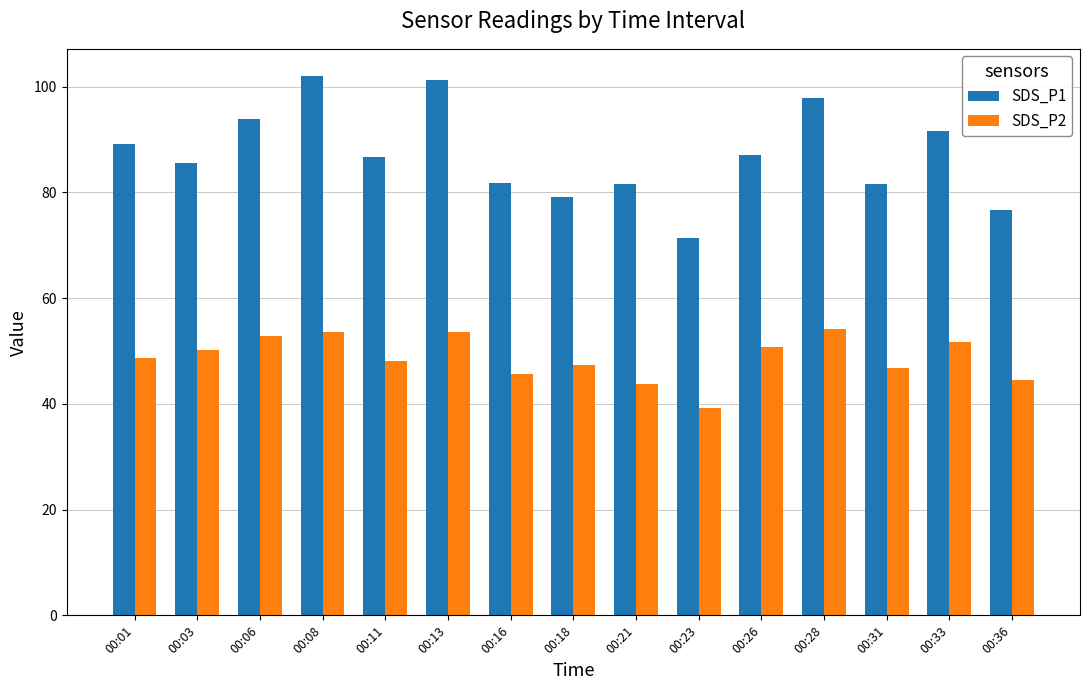

What is the difference between the second highest and second lowest values in the SDS_P1 series?

24.6